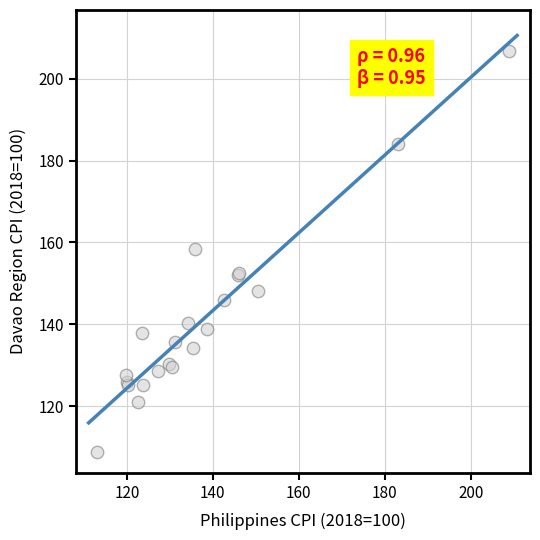

What Y value in the scatter plot is closest to 157?

158.4